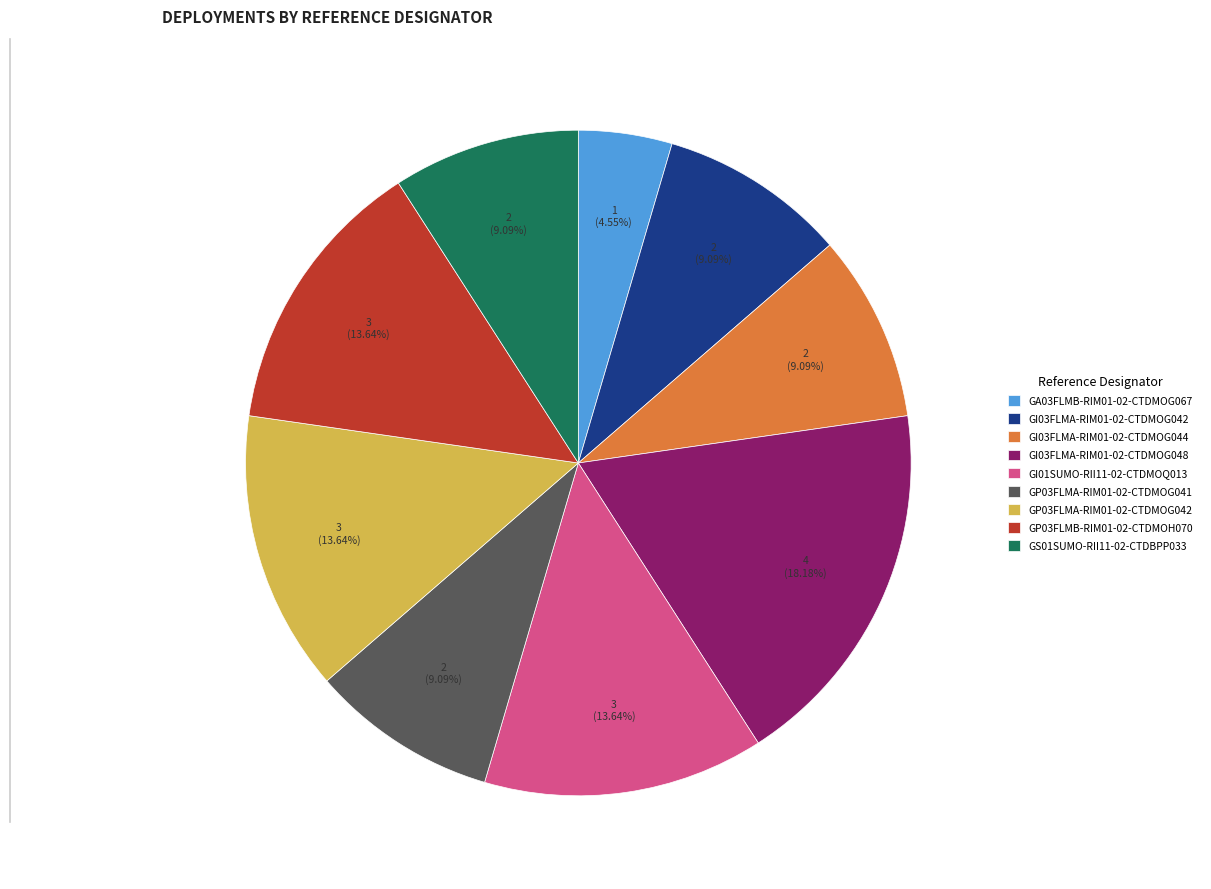

Count the number of slices in the pie.

9